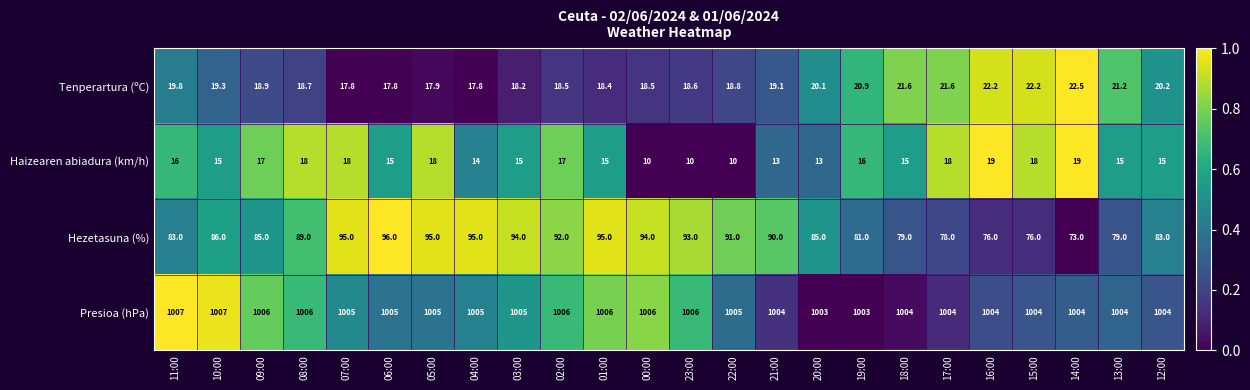

Rank the series at 11:00 from highest to lowest value.

Presioa (hPa), Hezetasuna (%), Tenperartura (ºC), Haizearen abiadura (km/h)